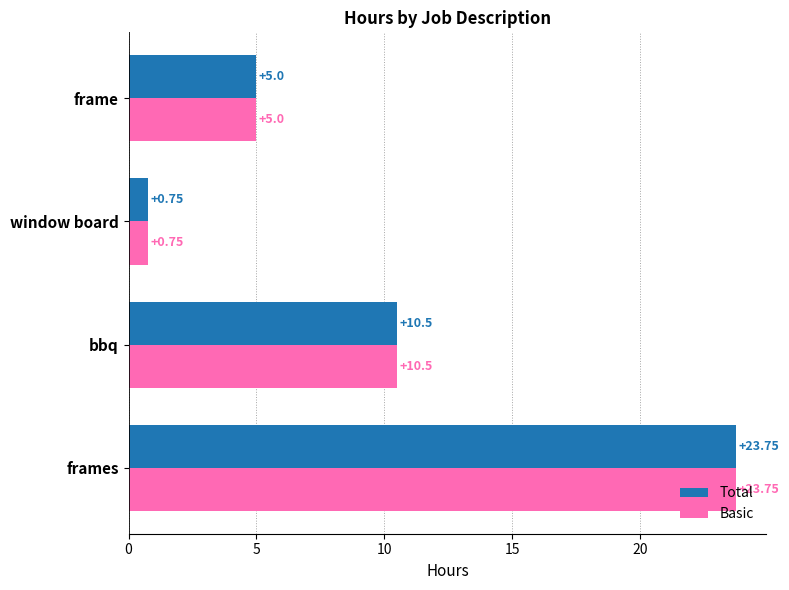

Where is Basic nearest to the value 12?

bbq